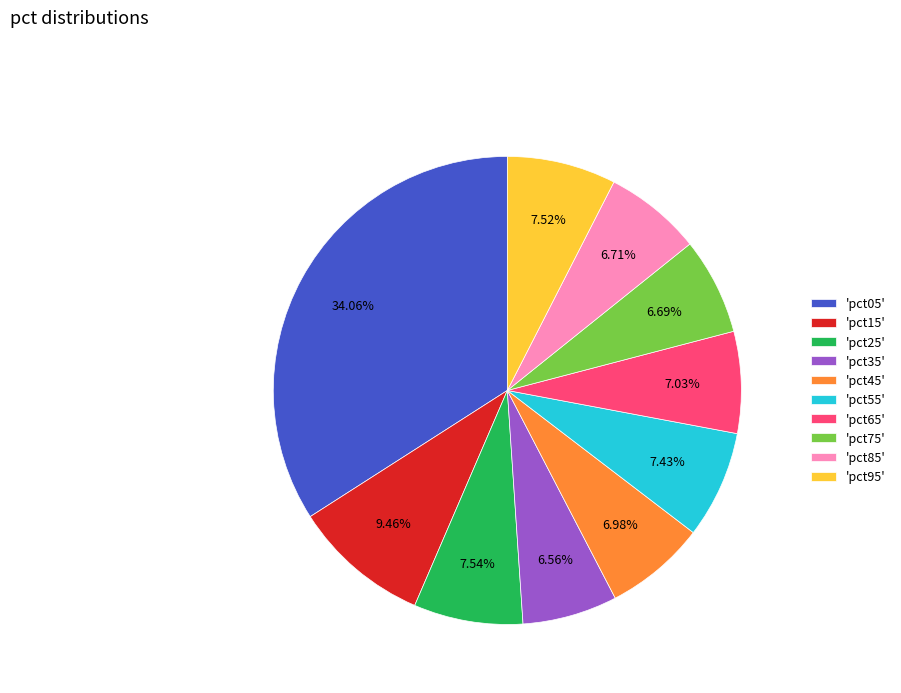

Do 'pct75' and 'pct65' together represent more than half of the pie?

No